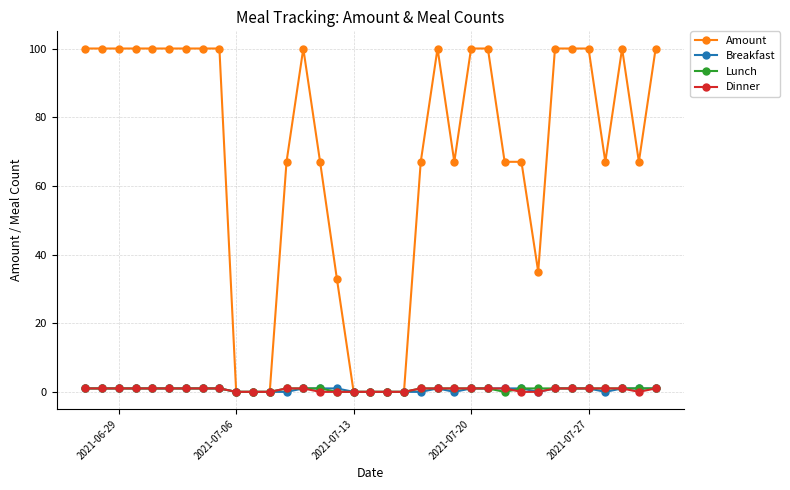

What are all the series names shown in the legend?

Amount, Breakfast, Lunch, Dinner